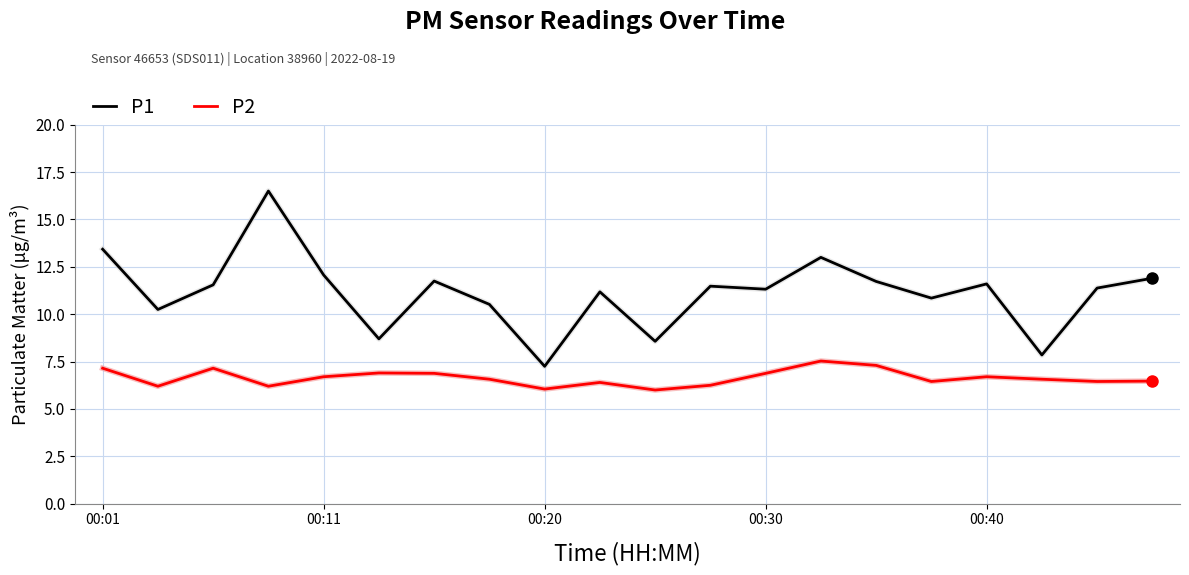

Which series has the largest total across all categories?

P1